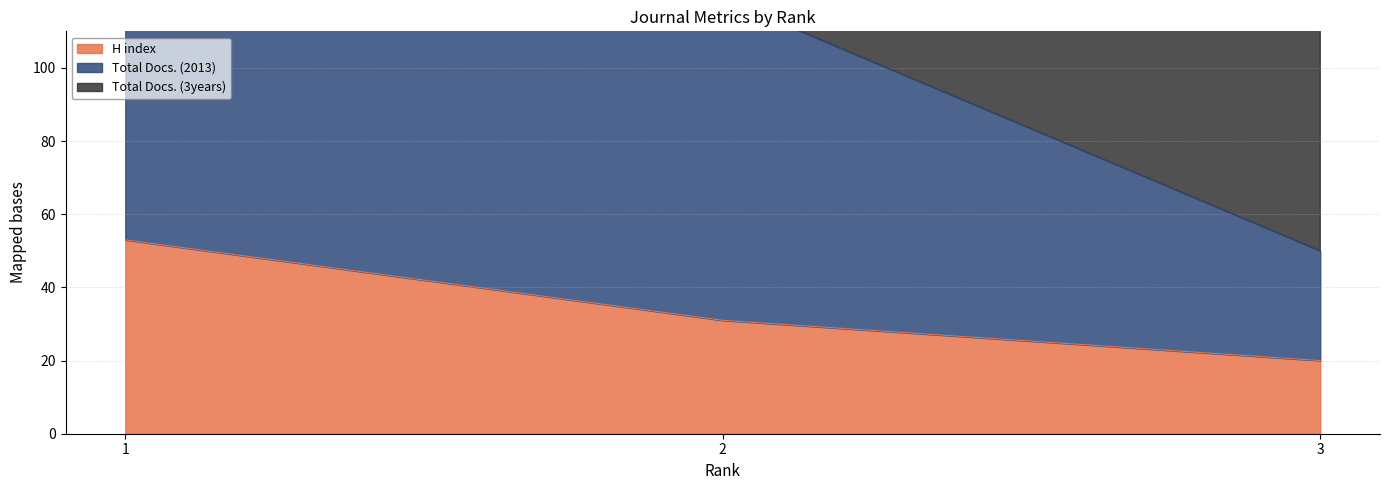

What is the lowest value of the H index series?

20